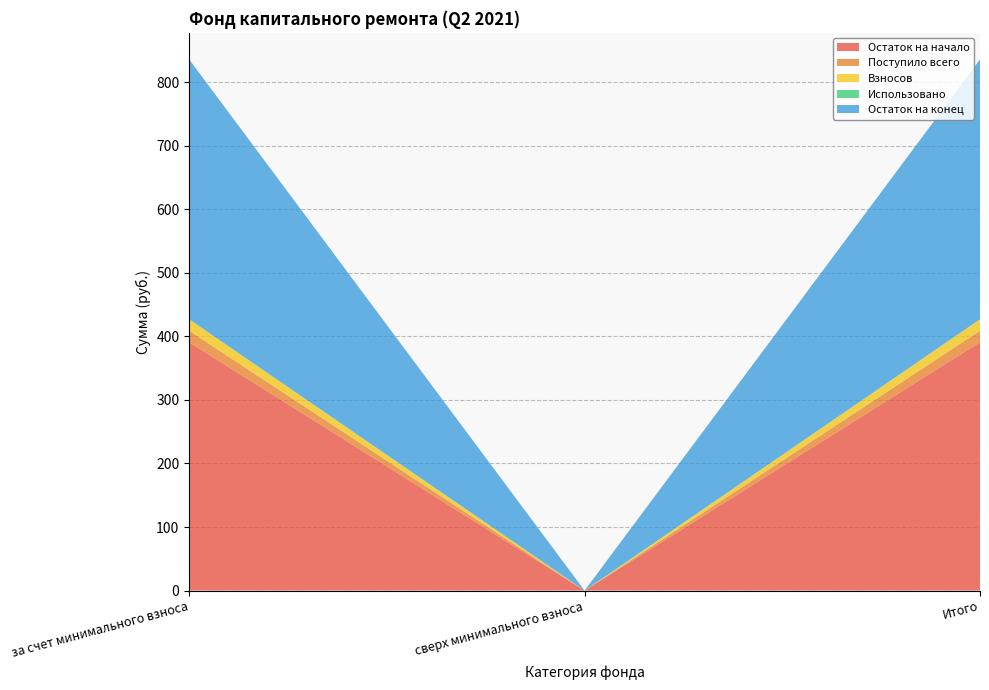

Reading left to right, transcribe all the data shown in this chart.

Остаток на начало: за счет минимального взноса=390.8	сверх минимального взноса=0.0	Итого=390.8
Поступило всего: за счет минимального взноса=18.1	сверх минимального взноса=0.0	Итого=18.1
Взносов: за счет минимального взноса=18.1	сверх минимального взноса=0.0	Итого=18.1
Использовано: за счет минимального взноса=0.0	сверх минимального взноса=0.0	Итого=0.0
Остаток на конец: за счет минимального взноса=408.9	сверх минимального взноса=0.0	Итого=408.9